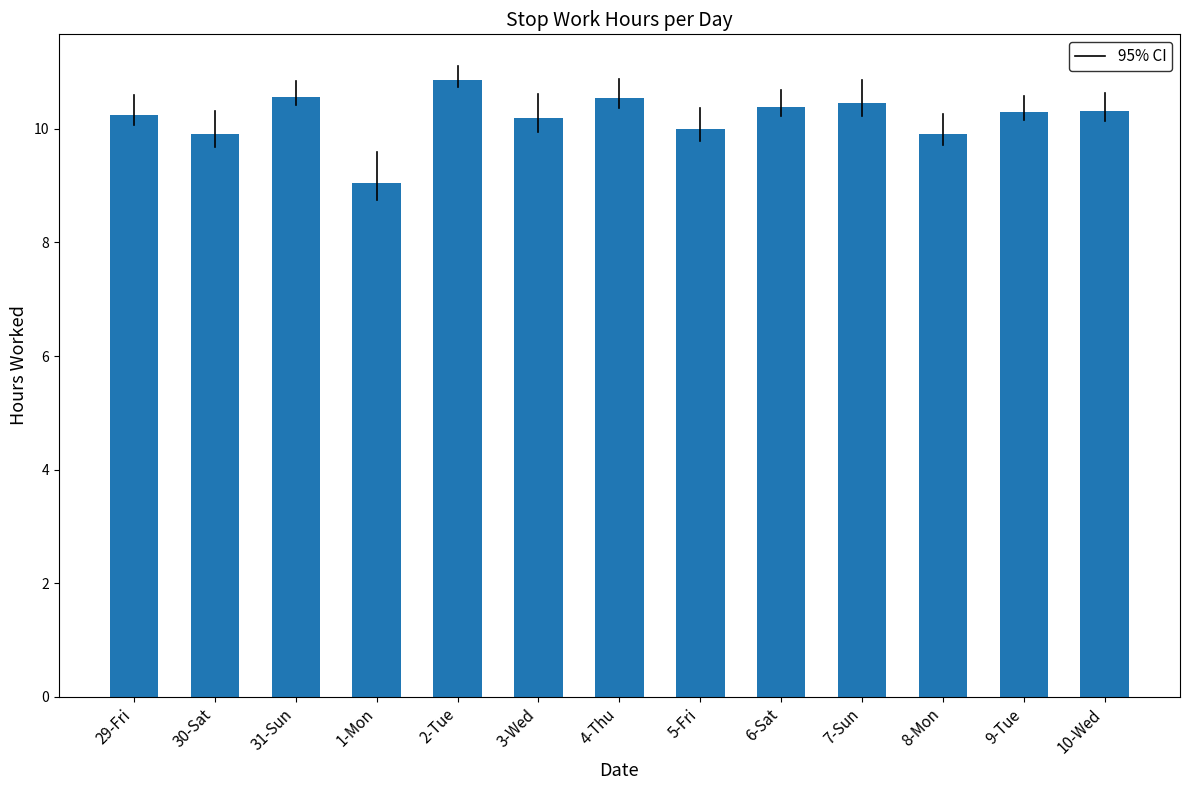

What is the difference between the second highest and minimum values?

1.5